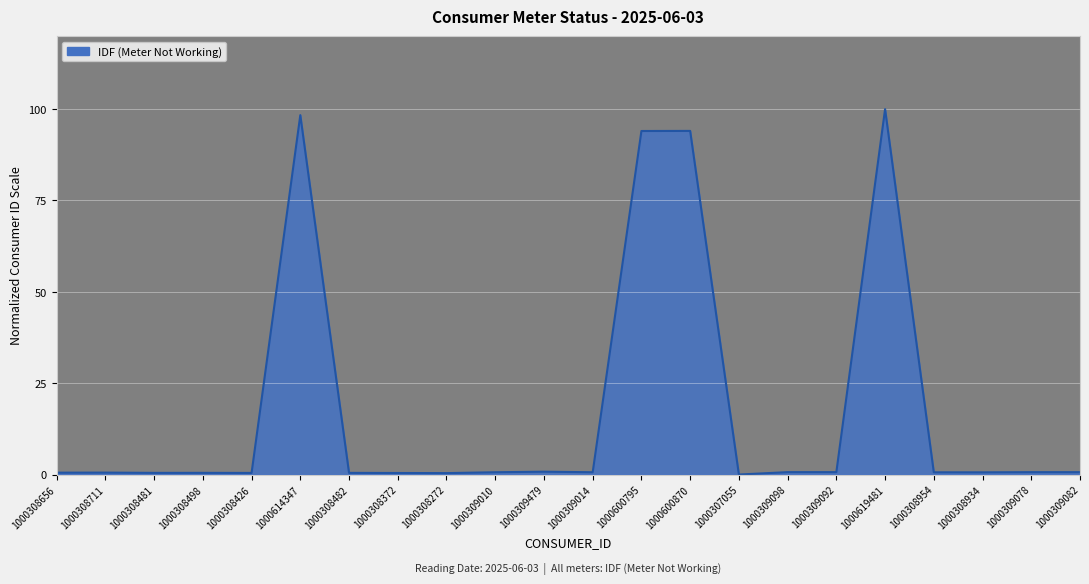

How many lines are shown in the chart?

1